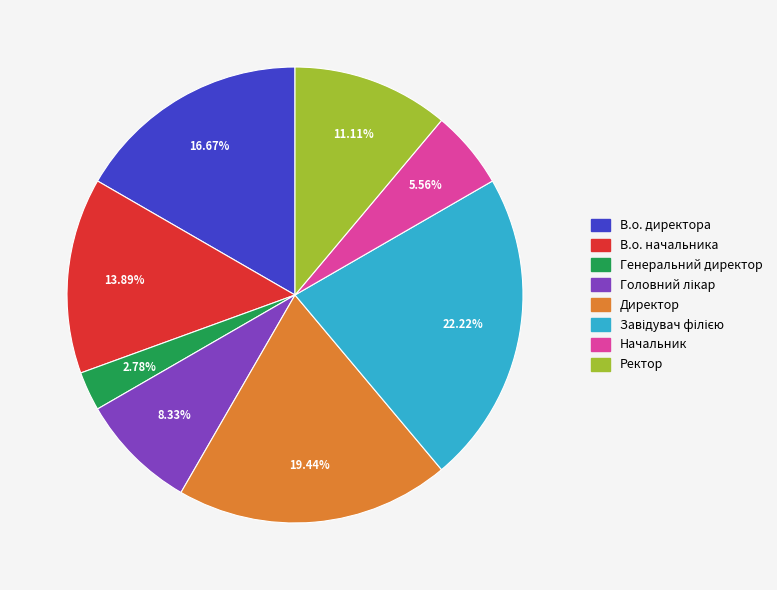

How many slices are in this pie chart?

8